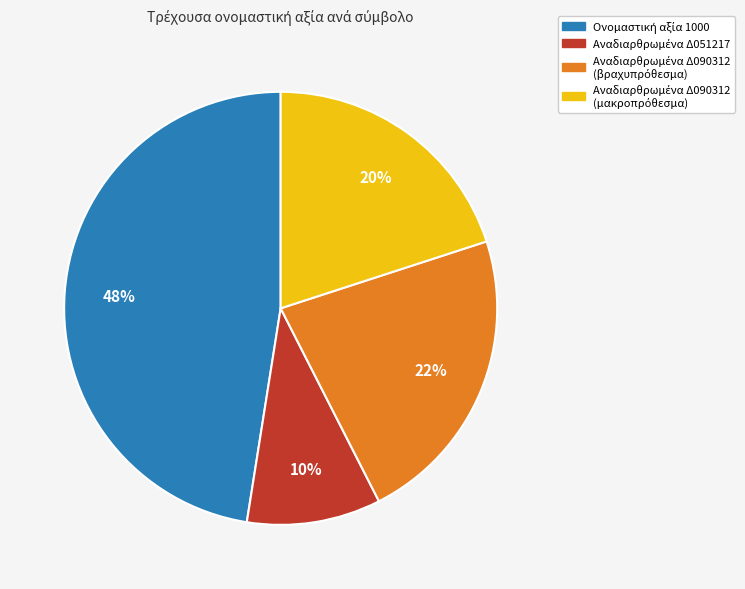

To the nearest percent, what is the difference between the largest and smallest slice percentages?

37%